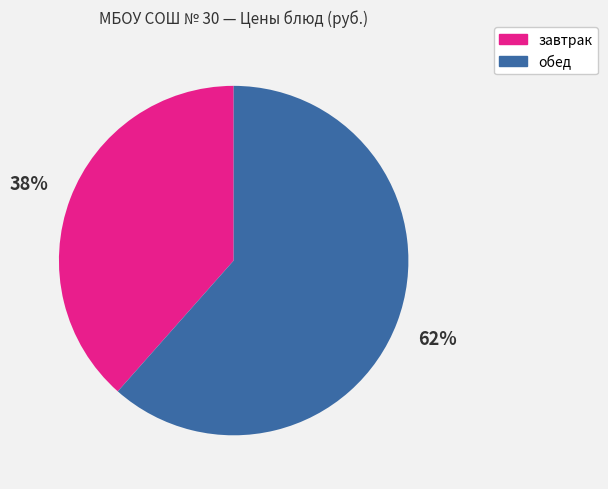

Is there a majority slice in this chart?

Yes